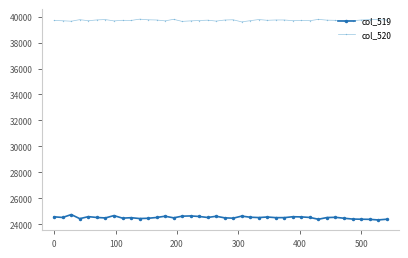

What is the average value of the col_520 series?

39711